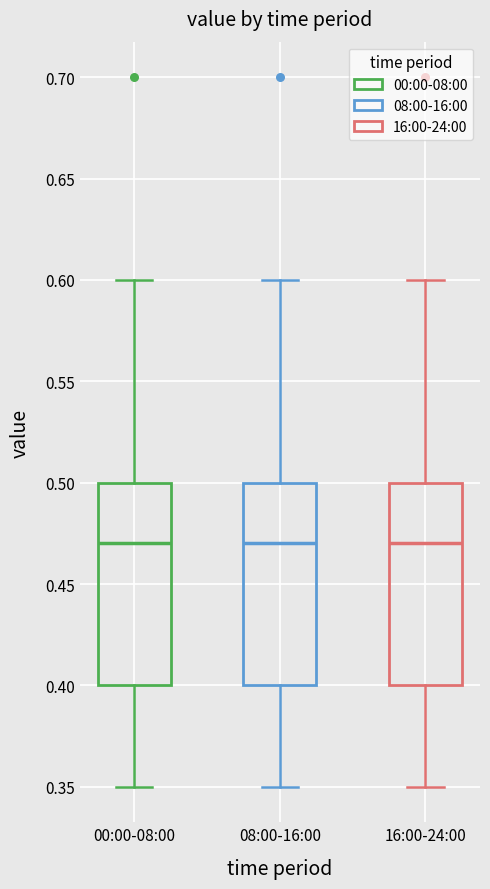

Reading left to right, transcribe this box plot: for each box, give where its median line is, the range the box spans, and where its two whiskers end, as read against the y-axis. The values are not printed on the chart, so give them approximately, as read against the axis.

00:00-08:00: median 0.47, box 0.40 to 0.50, whiskers 0.35 to 0.60
08:00-16:00: median 0.47, box 0.40 to 0.50, whiskers 0.35 to 0.60
16:00-24:00: median 0.47, box 0.40 to 0.50, whiskers 0.35 to 0.60